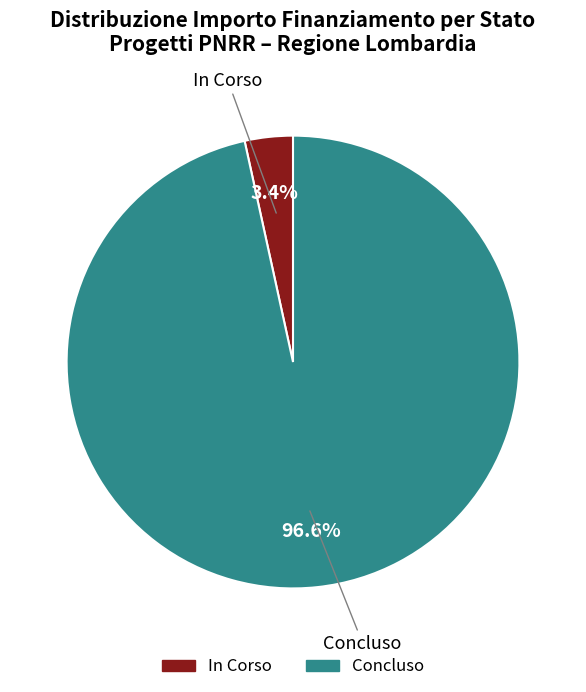

Does In Corso represent more than half of the total?

No